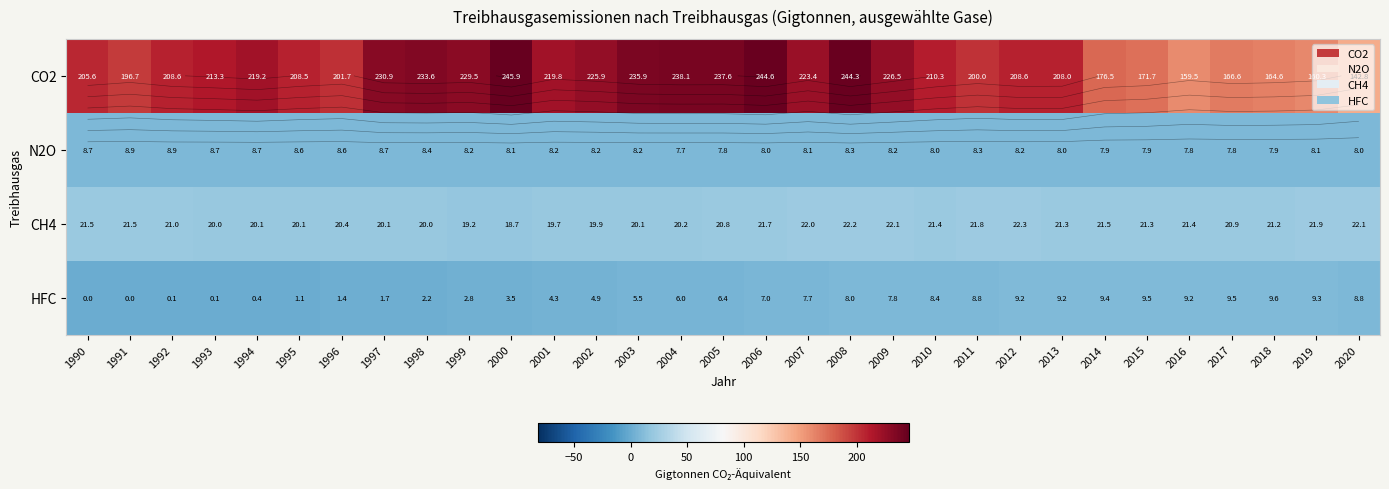

What is the difference between the highest and lowest values at 2020?

134.8